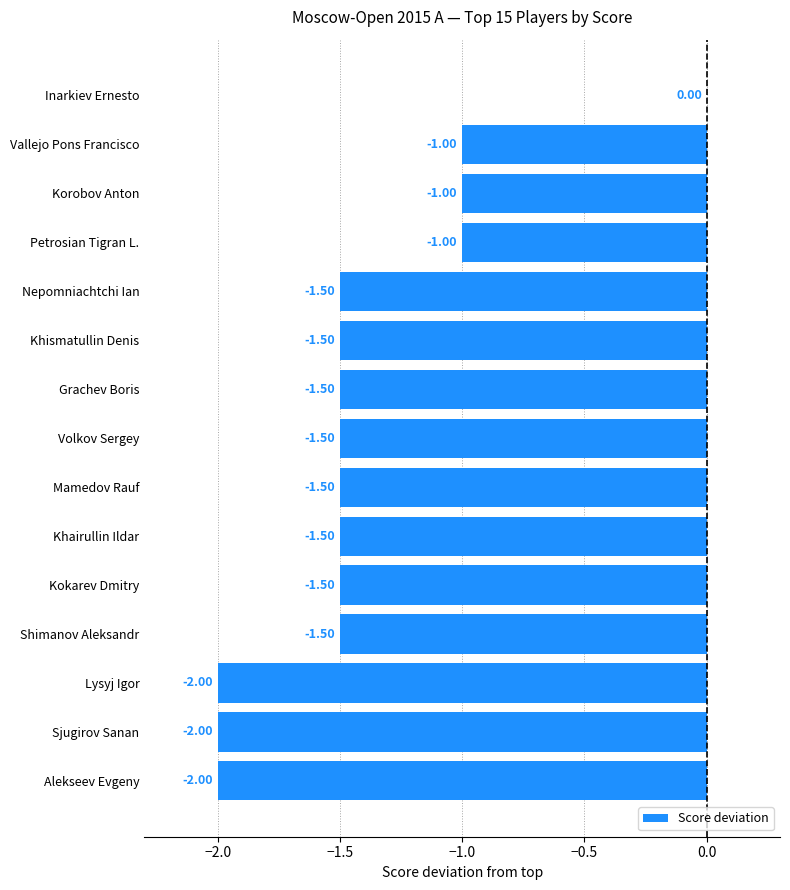

What is the sum of the values at Volkov Sergey and Khismatullin Denis?

-3.0